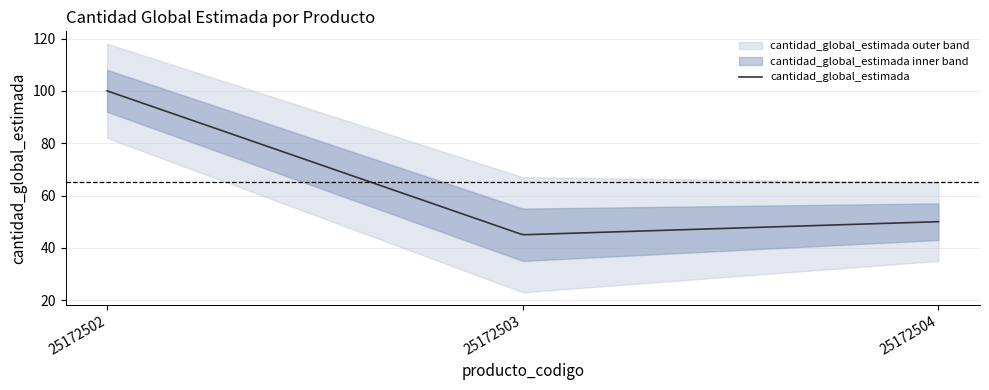

At which category does the chart reach its minimum across all series?

25172503